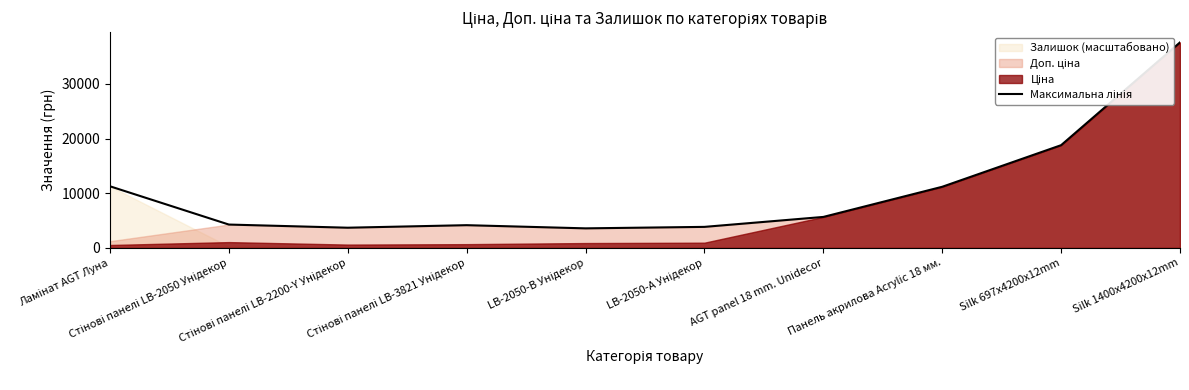

What is the greatest value displayed?

37593.6